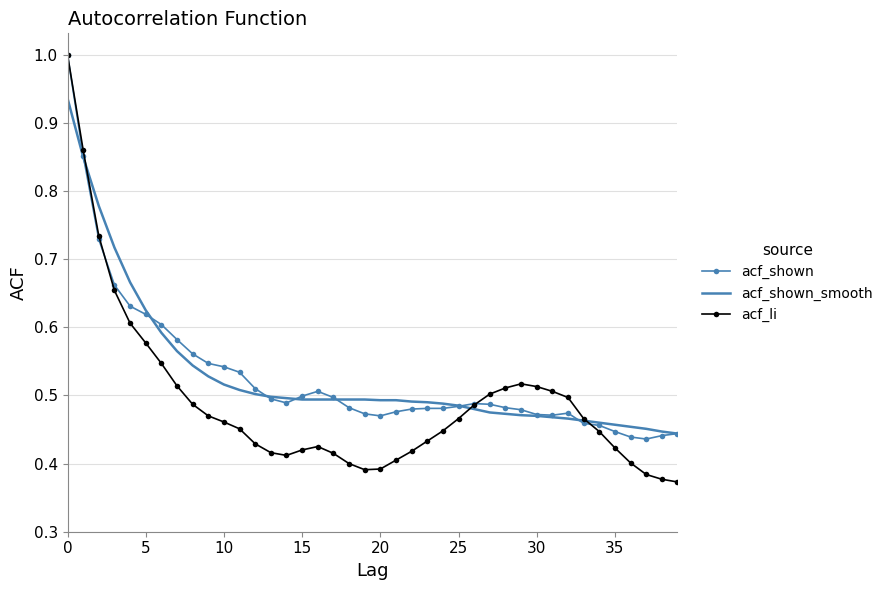

Which series has the widest spread of values?

acf_li